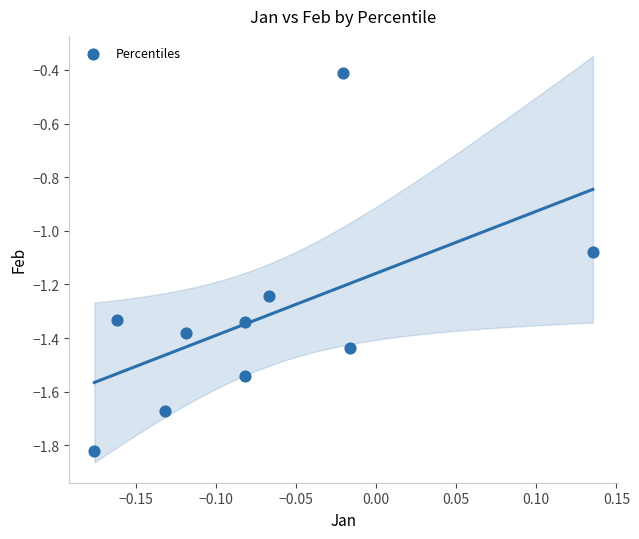

What is the range of Y values (max minus min)?

1.4